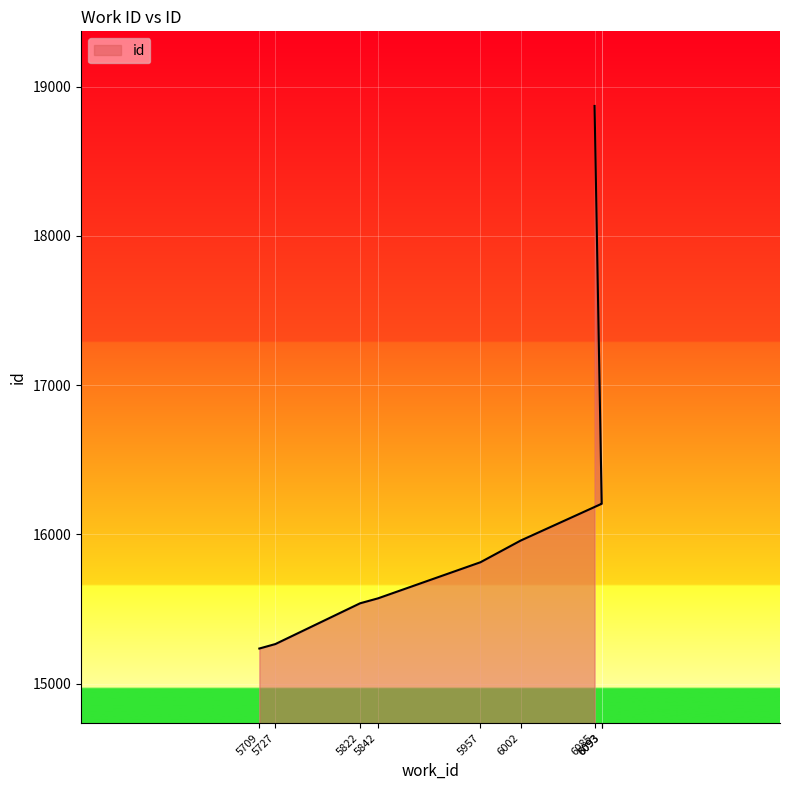

What is the difference between the values at 6002 and 6093?

247